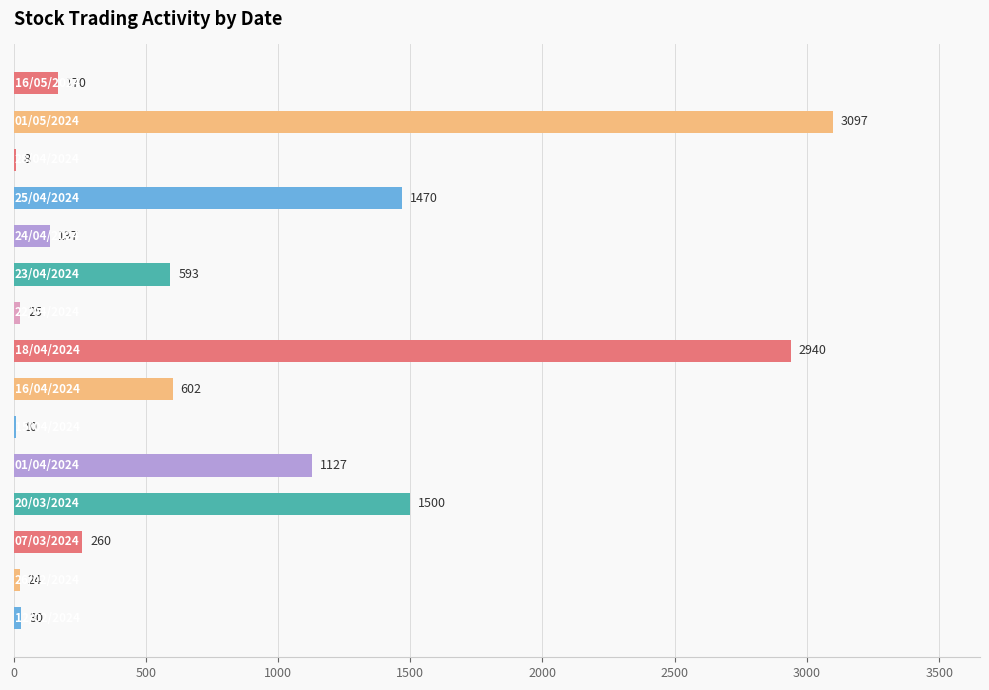

Does the chart contain stacked bars?

No